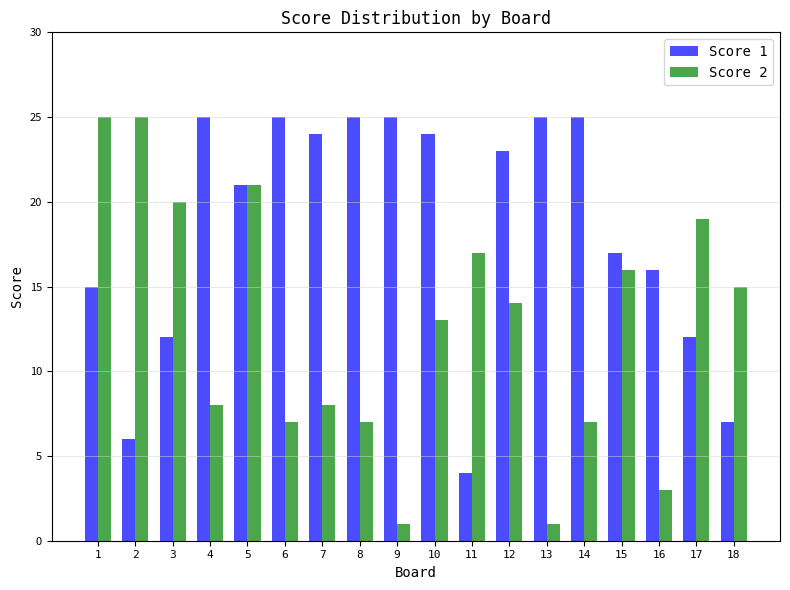

What is the sum of the Score 1 values at 17 and 2?

18